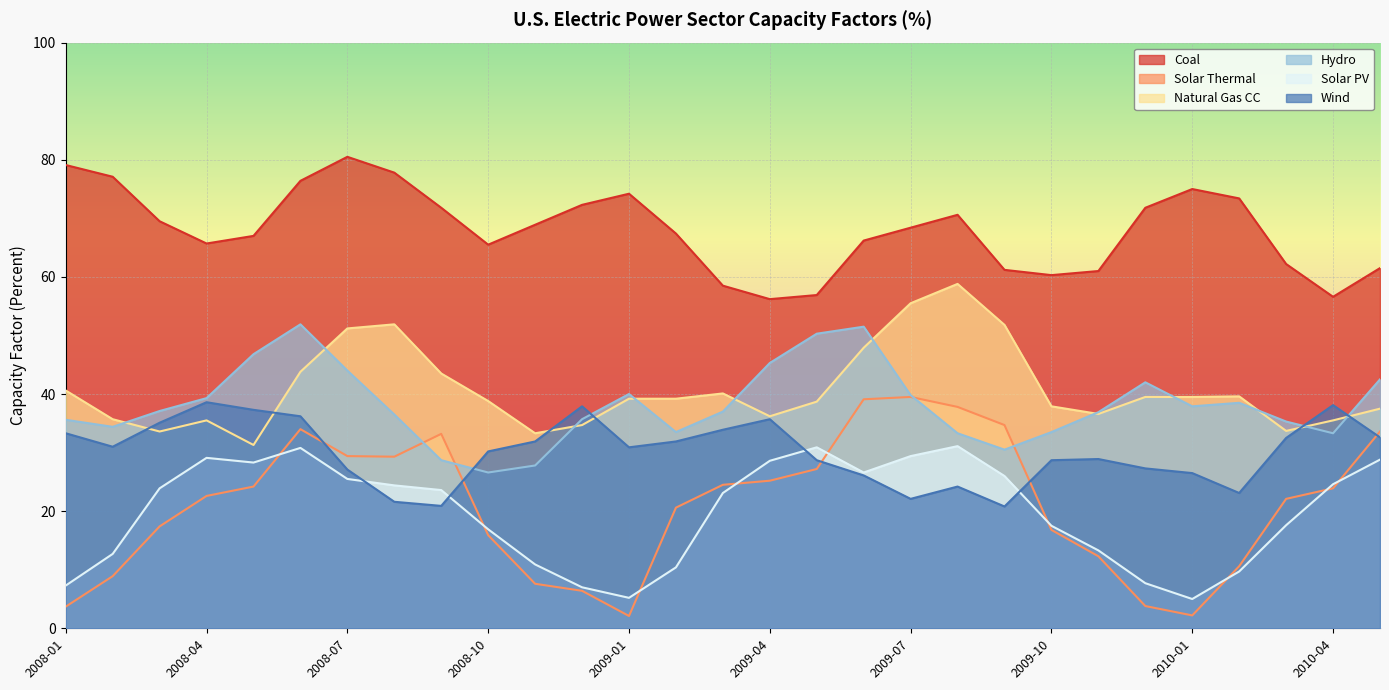

Is it true that Coal equals 56.6 at 2010-04?

True